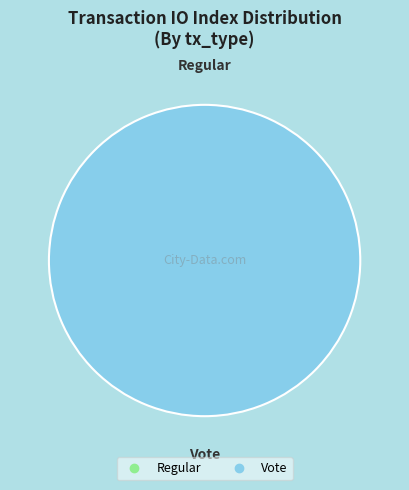

True or false: Regular accounts for 1% of the total.

False